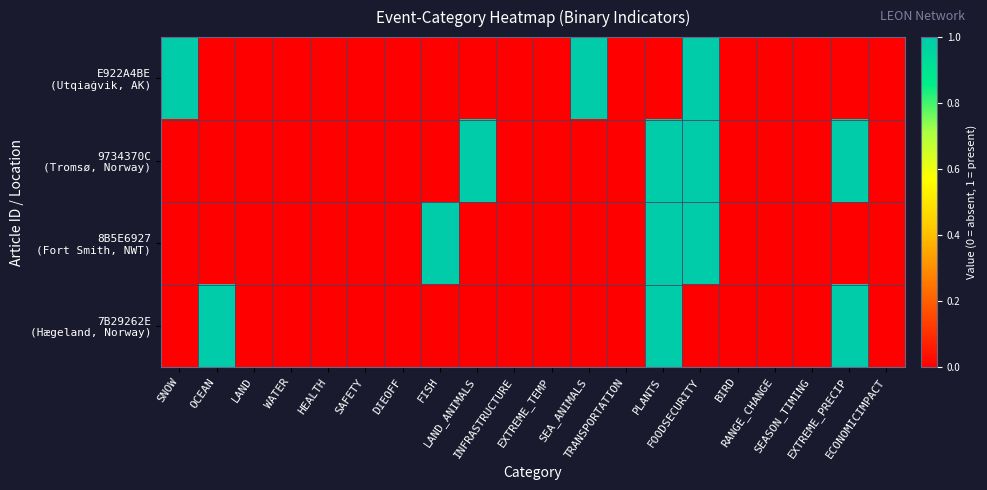

Between FISH and EXTREME_PRECIP, which is larger?

FISH